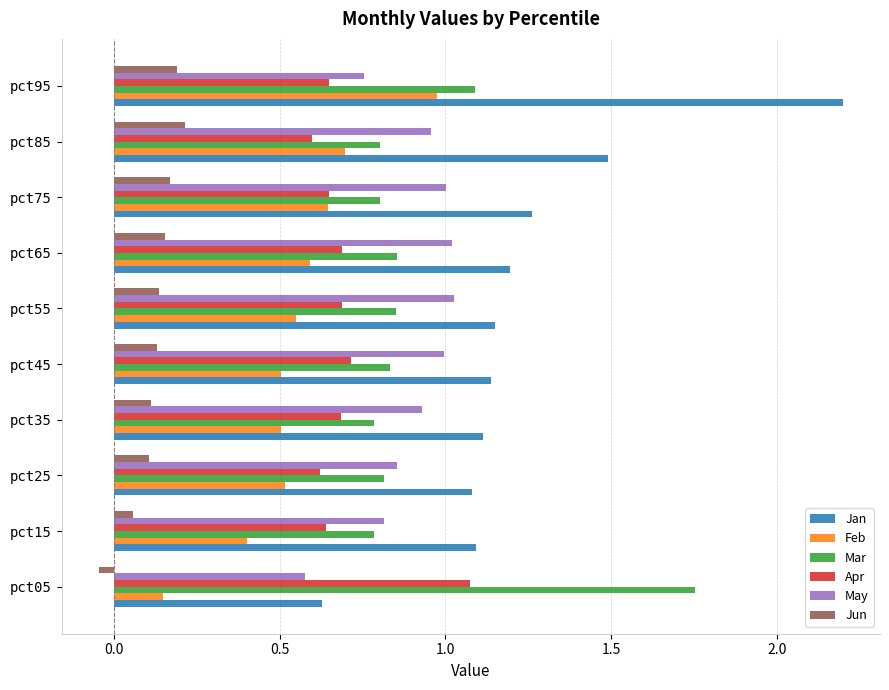

Is the value of Mar at pct35 greater than the value of Feb at pct55?

Yes